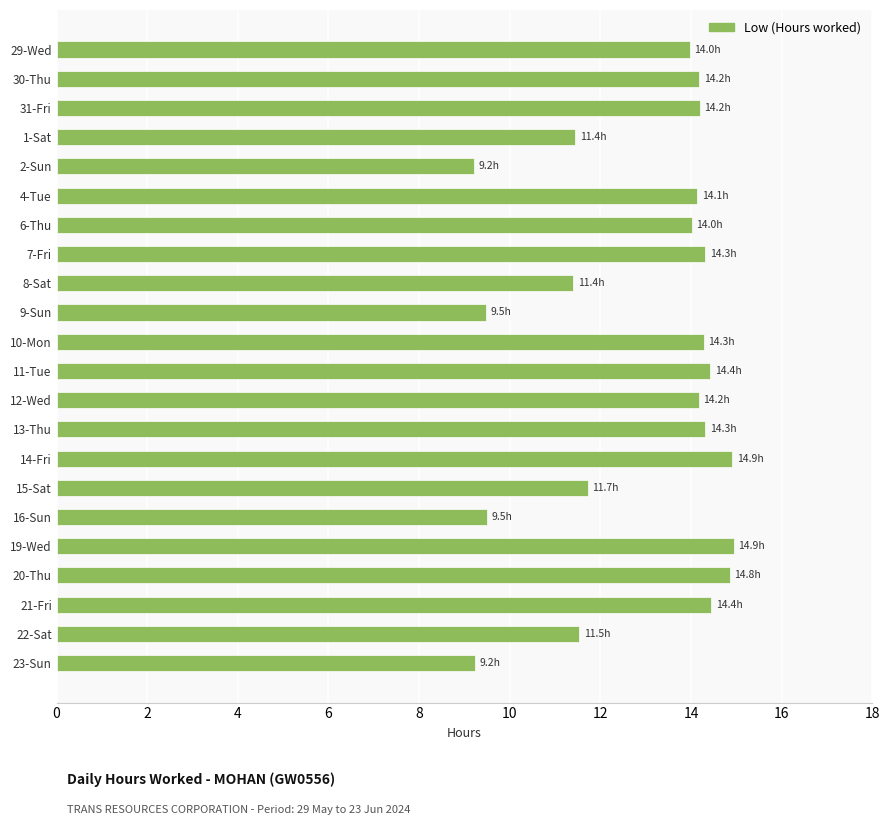

Are the bars horizontal?

Yes